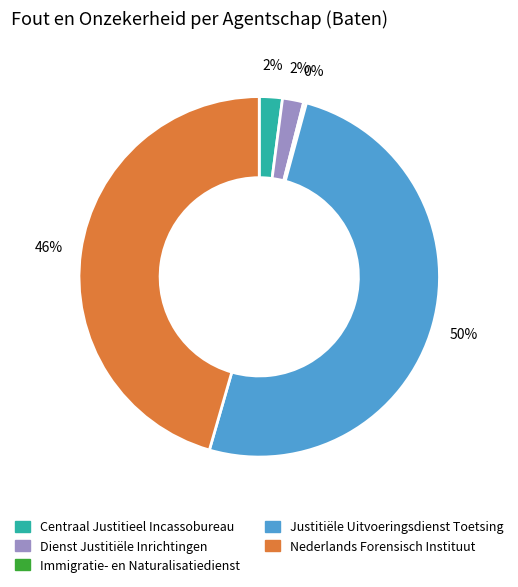

Combined, do Justitiële Uitvoeringsdienst Toetsing and Dienst Justitiële Inrichtingen account for over 50%?

Yes